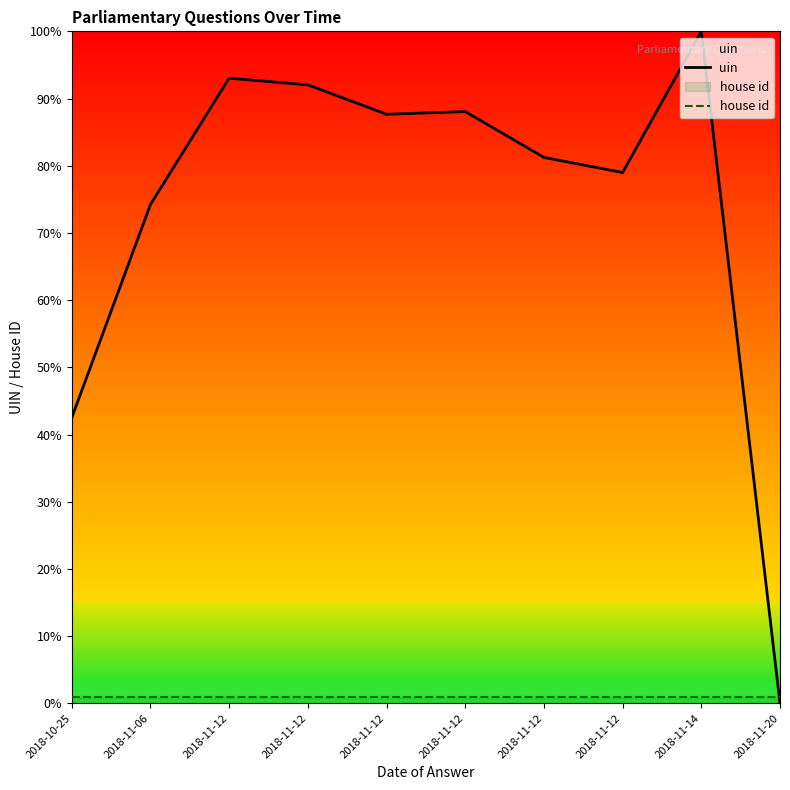

Reading left to right, transcribe all the data shown in this chart.

uin: 2018-10-25=42.5	2018-11-06=74.2	2018-11-12=93.0	2018-11-12=92.0	2018-11-12=87.7	2018-11-12=88.1	2018-11-12=81.2	2018-11-12=79.0	2018-11-14=100.0	2018-11-20=0.0
house id: 2018-10-25=1.0	2018-11-06=1.0	2018-11-12=1.0	2018-11-12=1.0	2018-11-12=1.0	2018-11-12=1.0	2018-11-12=1.0	2018-11-12=1.0	2018-11-14=1.0	2018-11-20=1.0